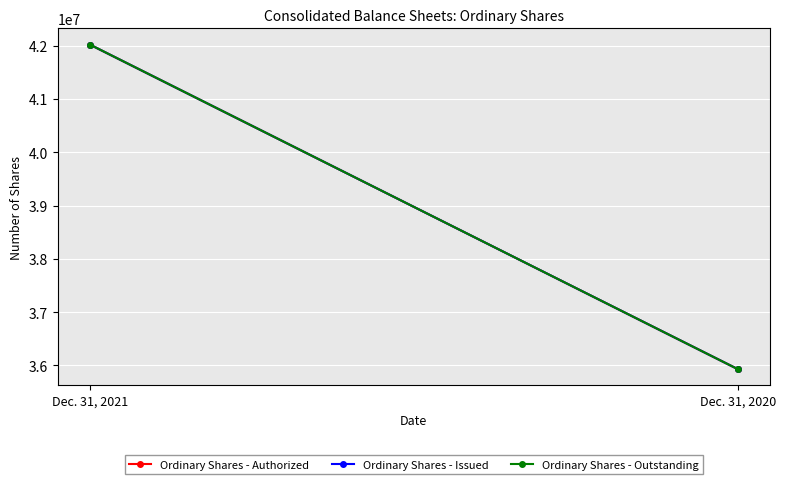

The Ordinary Shares - Issued series shows 9560474 at Dec. 31, 2020. True or false?

False